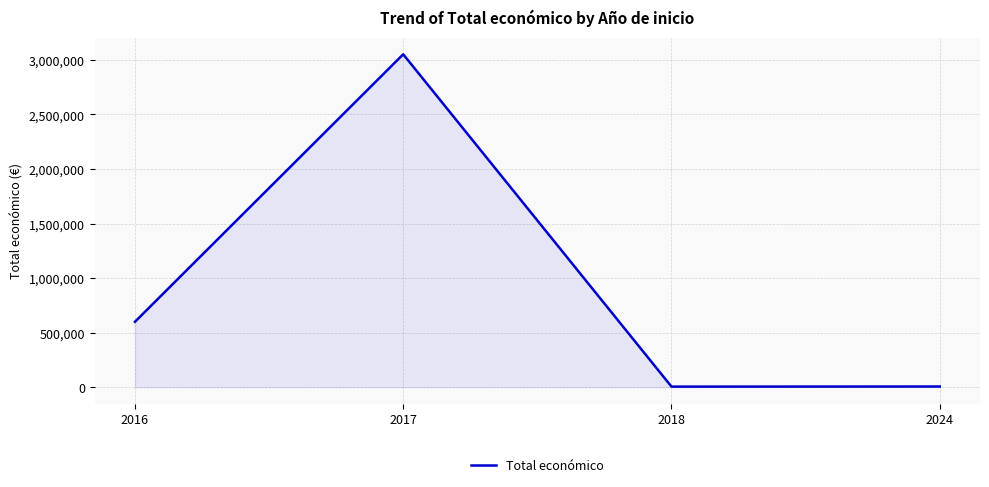

Approximately how many times larger is the value at 2017 compared to 2024?

508.6